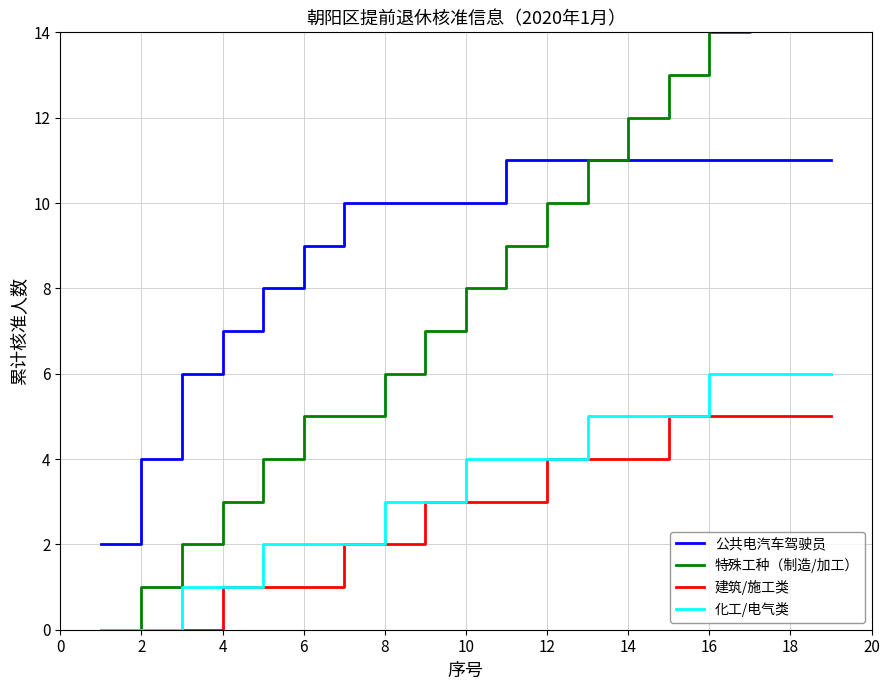

Which series has the widest spread of values?

特殊工种（制造/加工）